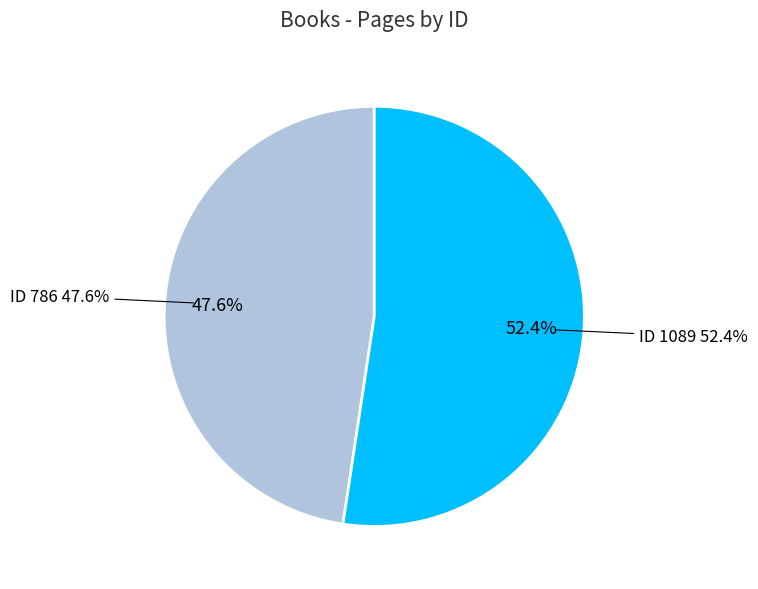

Rank the categories by value from highest to lowest.

1089, 786